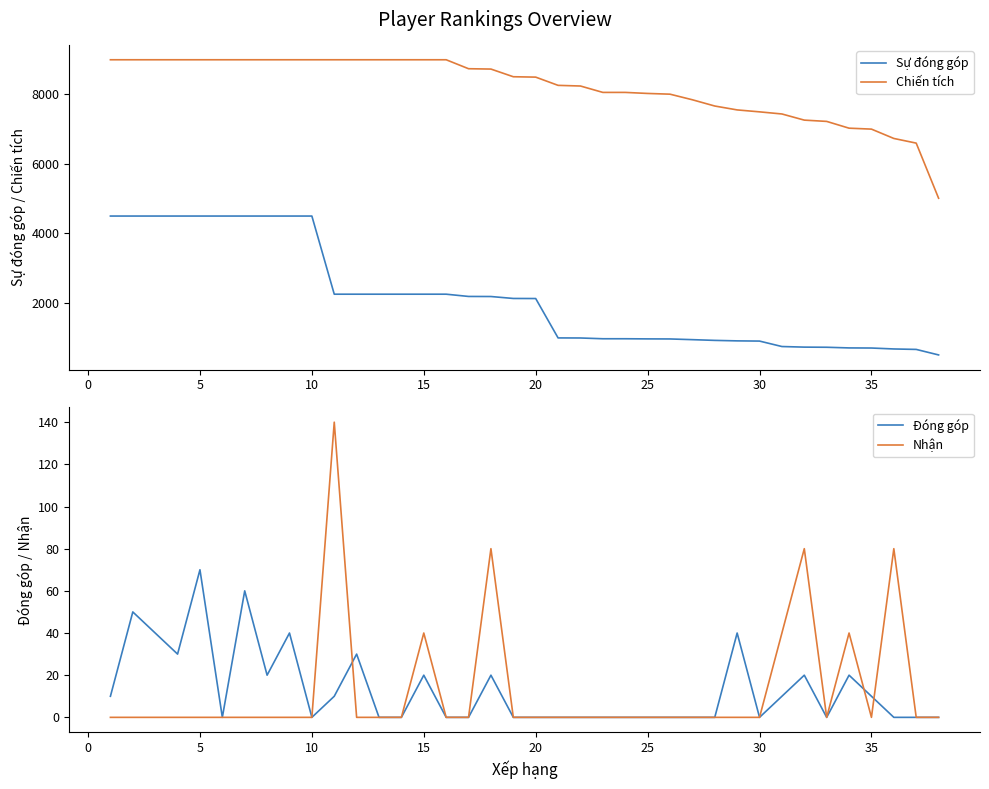

How many values in the Sự đóng góp series are below 2127?

19